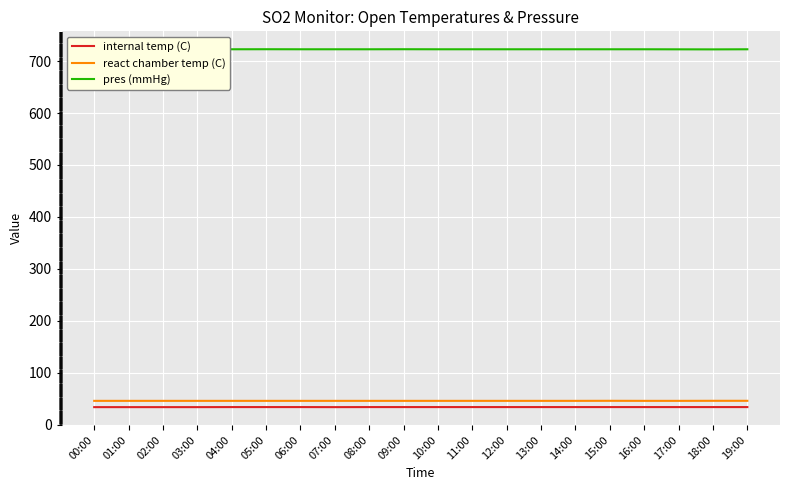

True or false: internal temp (C) and pres (mmHg) cross at least once.

False